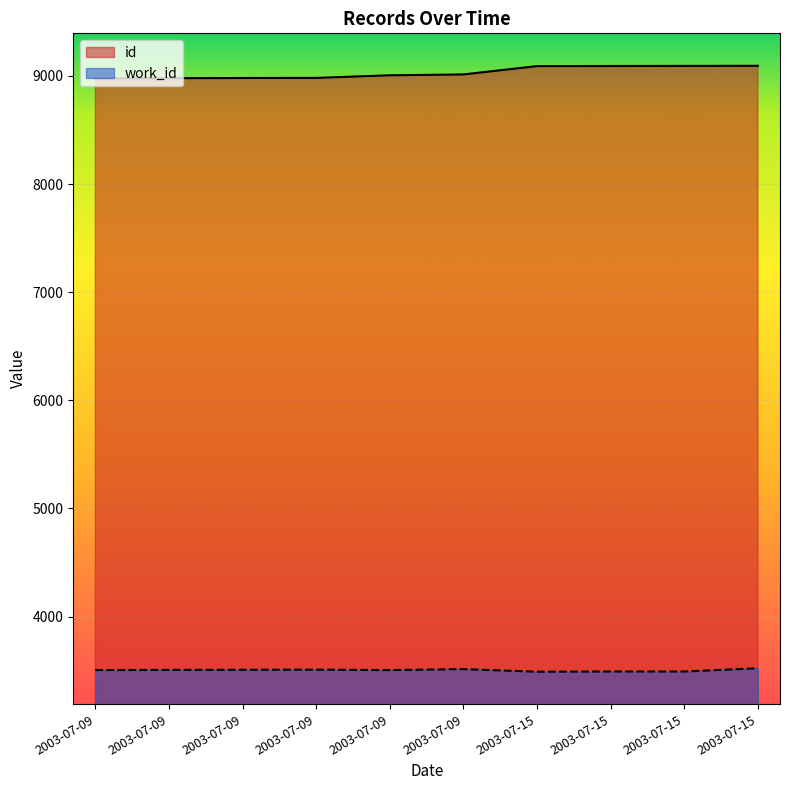

How many interior local valleys does the work_id series have?

2